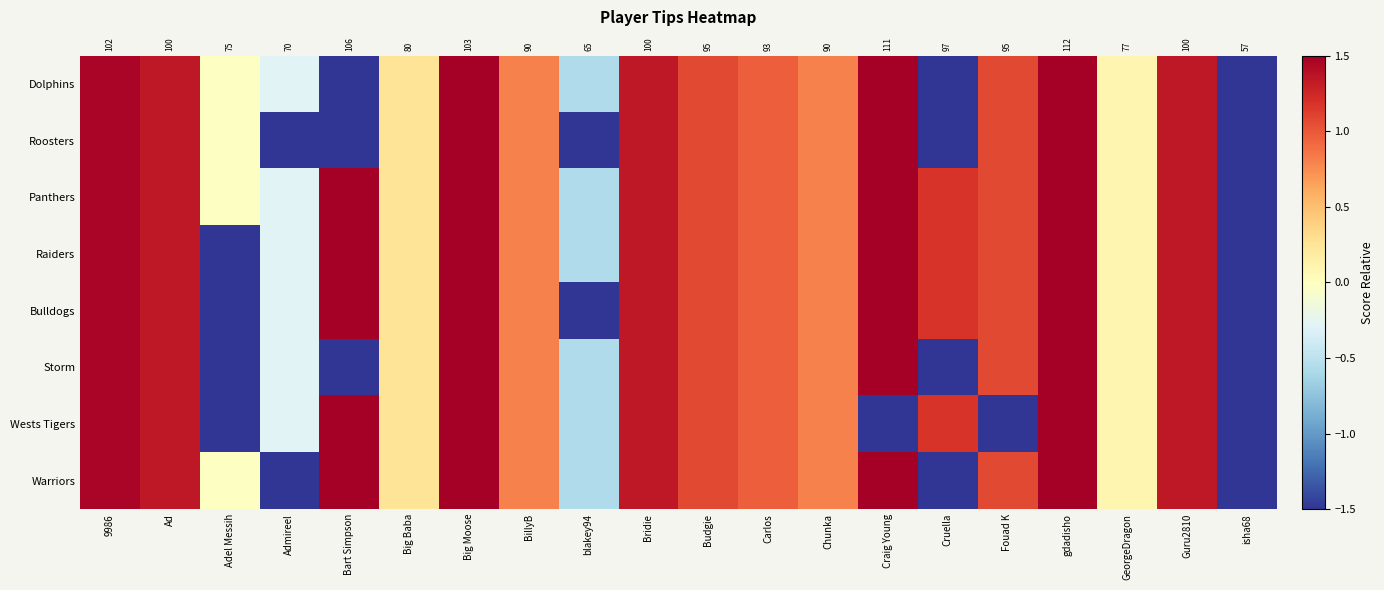

Is it true that Bulldogs equals 1.9 at Craig Young?

True